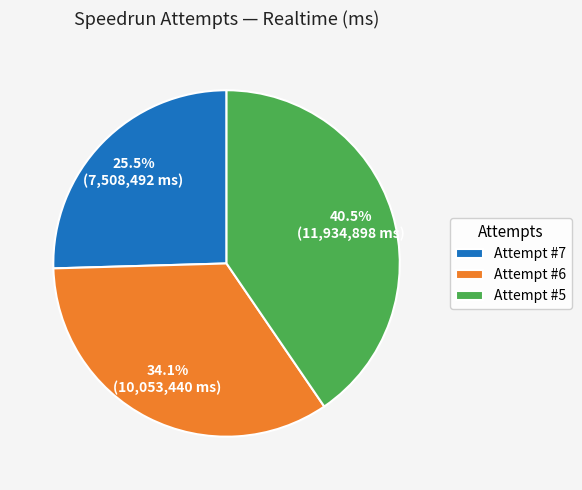

Rank the categories by value from highest to lowest.

Attempt #5, Attempt #6, Attempt #7